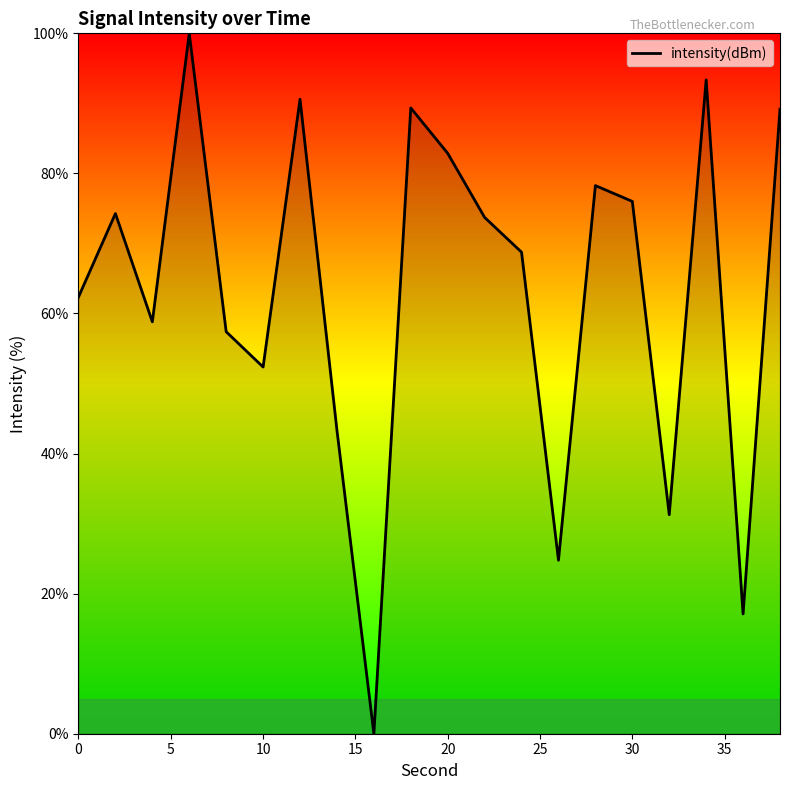

What is the difference between the maximum and minimum values?

100.0